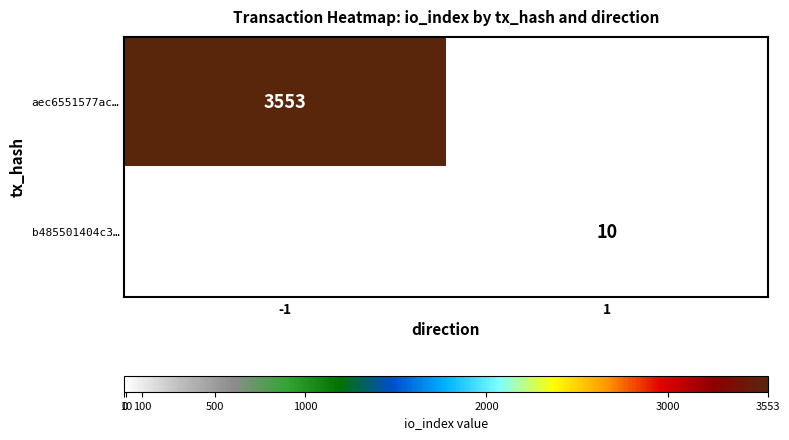

At which category does the chart reach its minimum across all series?

1